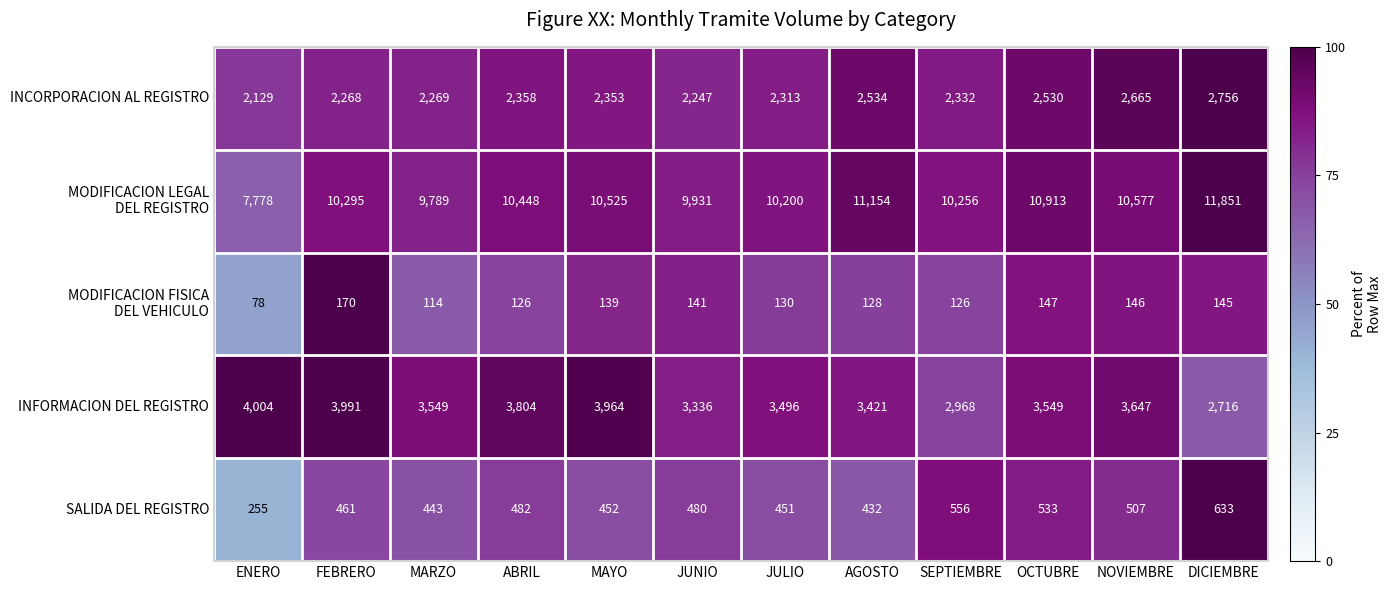

How many categories are shown in the chart?

12